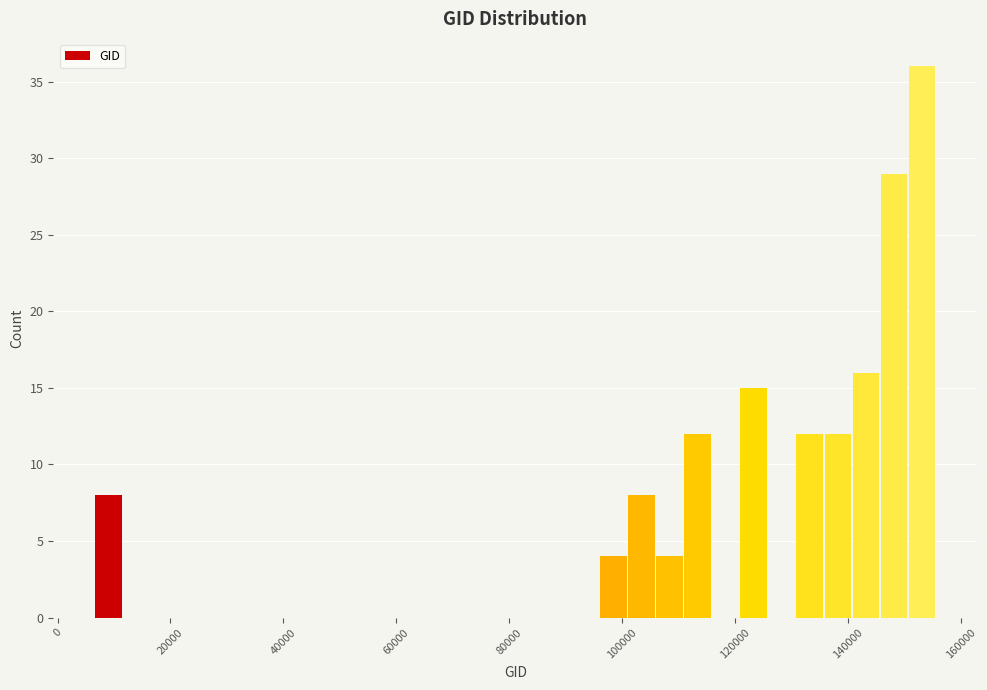

Read against the x-axis, roughly where is the centre of the tallest bar?

154000